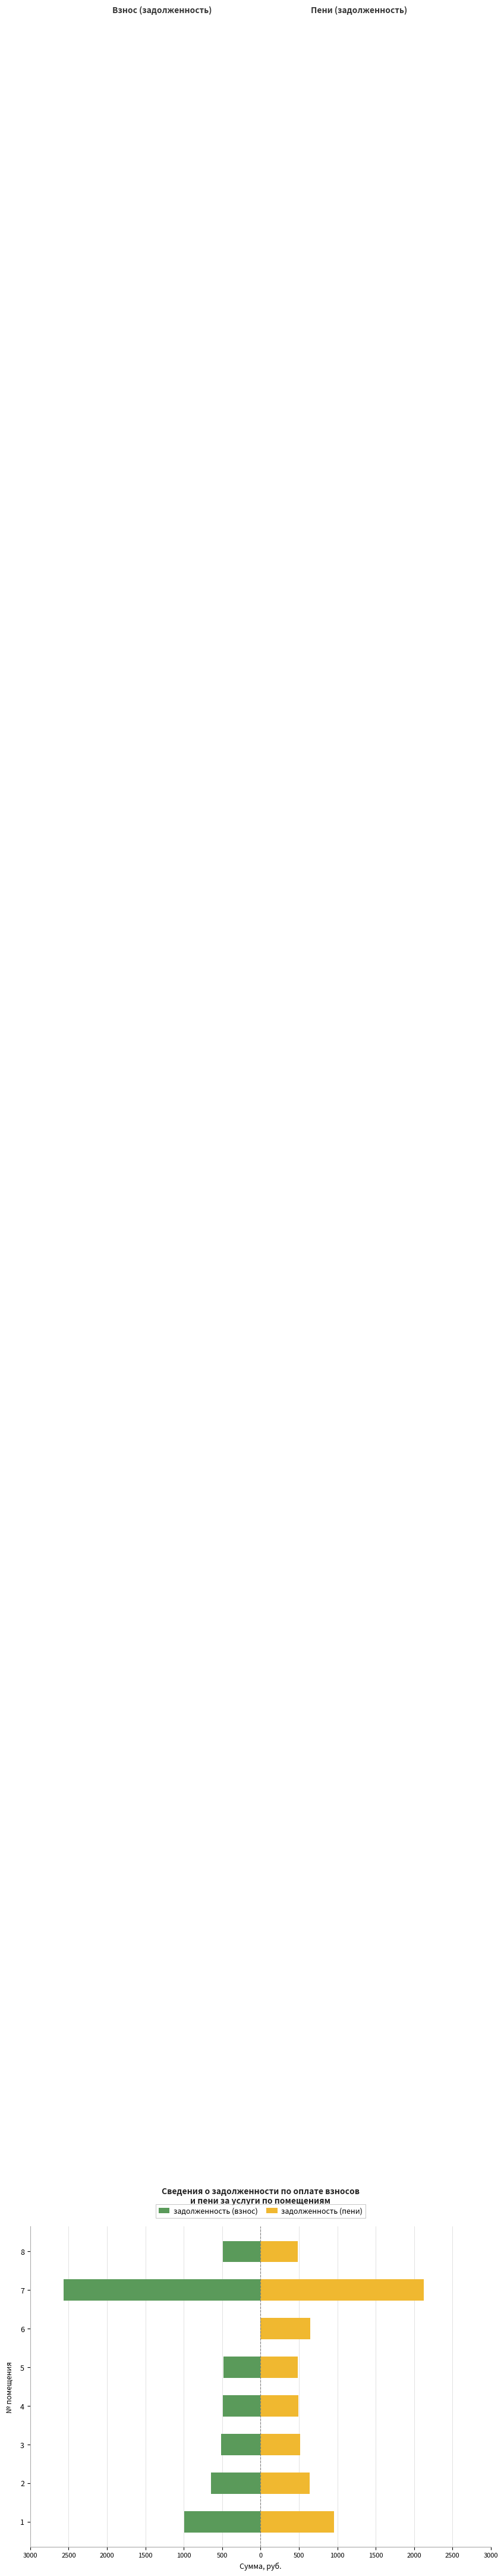

Reading right to left, what are all the values shown in this chart?

задолженность (взнос): -493.5	-2562.2	0.0	-482.2	-492.5	-513.0	-643.3	-993.8
задолженность (пени): 487.0	2124.3	651.5	482.2	492.5	513.0	643.3	957.9